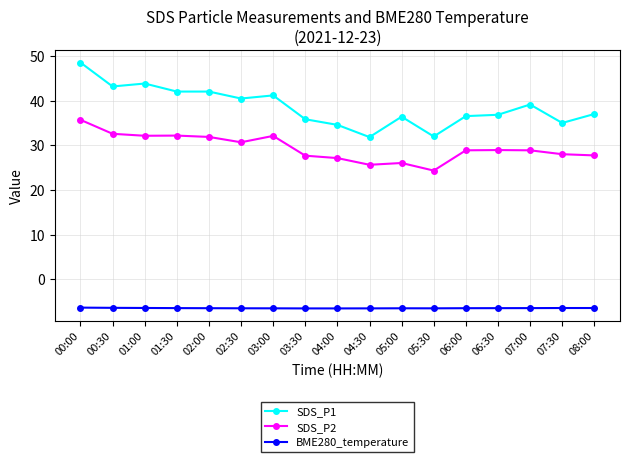

What is the difference between the second highest and second lowest values in the SDS_P2 series?

6.9